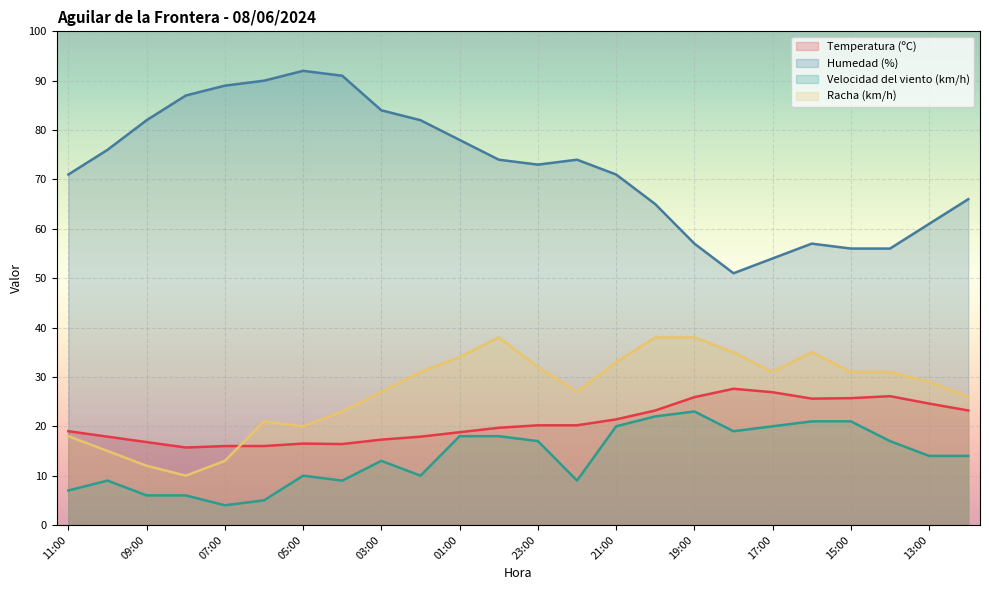

What is the minimum value for Racha (km/h)?

10.0